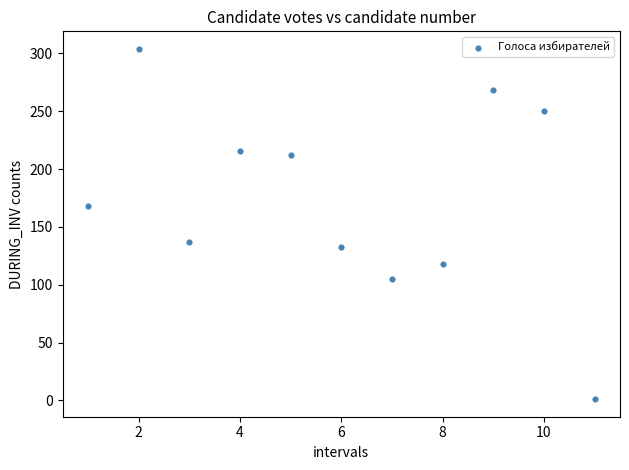

What is the range of Y values (max minus min)?

303